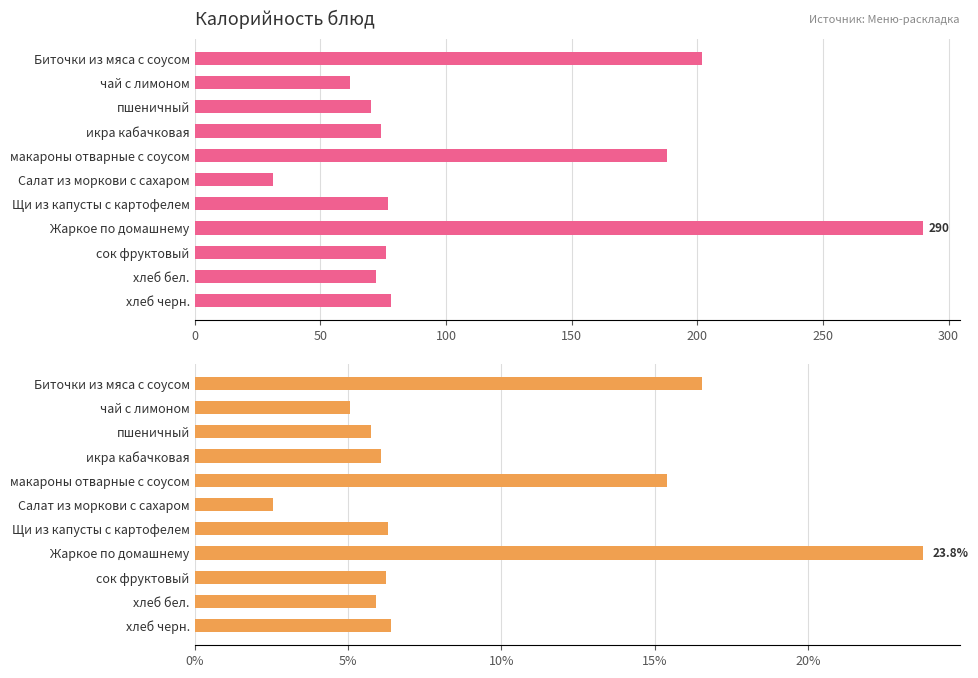

What are all the series names shown in the legend?

Калорийность, Калорийность, %